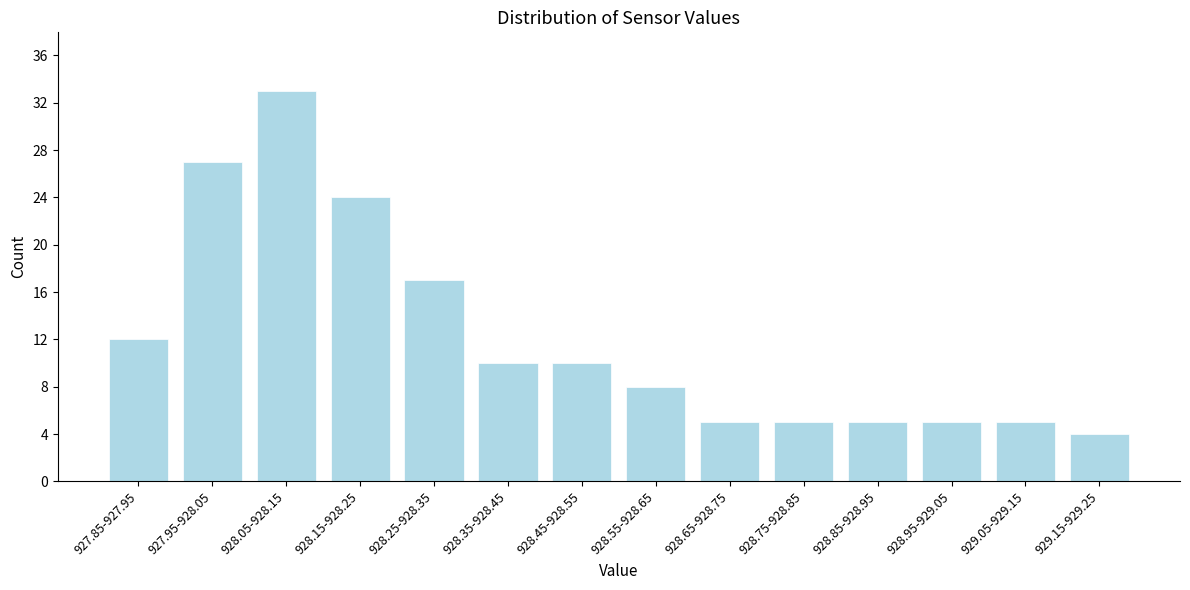

Reading right to left, what are all the values shown in this chart?

4	5	5	5	5	5	8	10	10	17	24	33	27	12